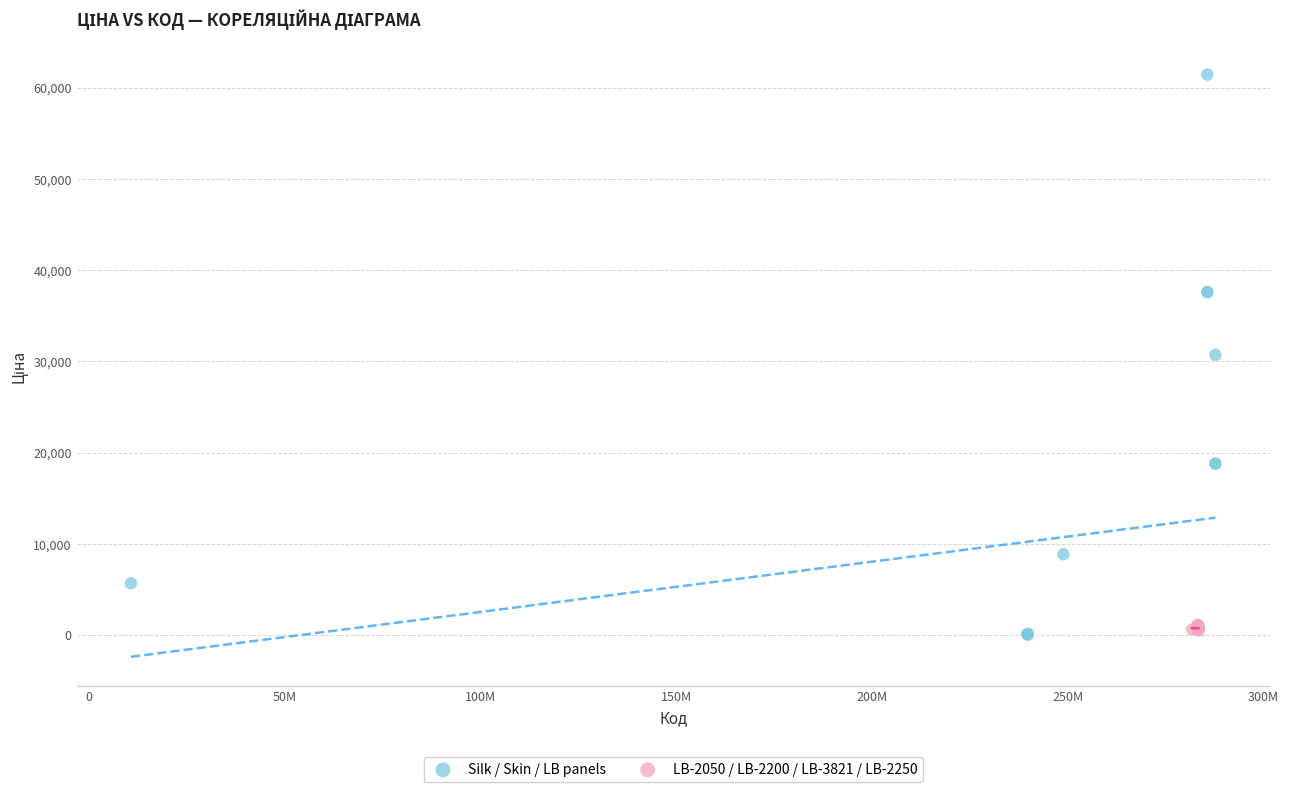

Which series has the widest spread of Y values?

Silk / Skin / LB panels